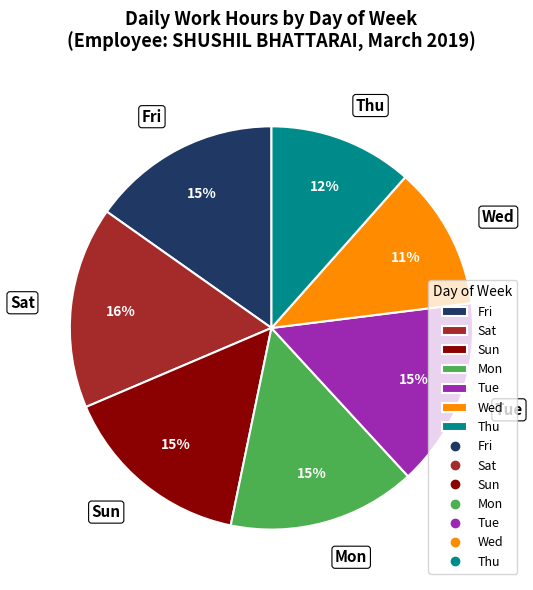

What is the ratio of the value at Wed to the value at Sat?

0.7